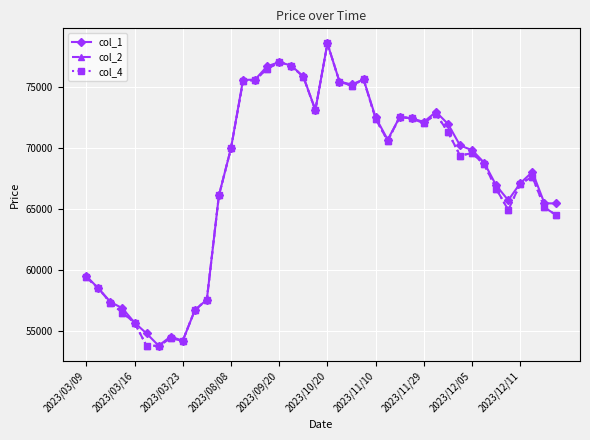

What is the difference between the maximum and minimum values in the col_1 series?

24750